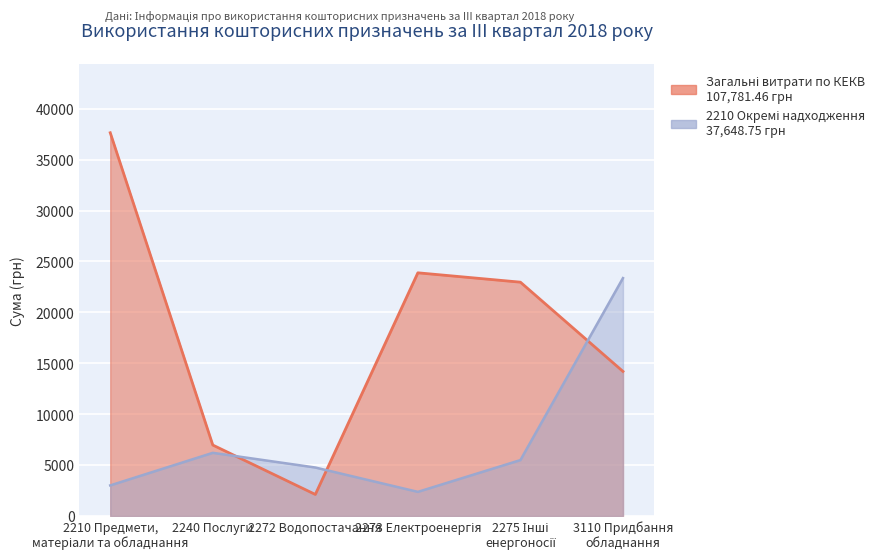

Reading right to left, what are all the values shown in this chart?

Загальні витрати по КЕКВ: 3110 Придбання
обладнання=14200.0	2275 Інші
енергоносії=22968.4	2273 Електроенергія=23887.9	2272 Водопостачання=2110.9	2240 Послуги=6965.5	2210 Предмети,
матеріали та обладнання=37648.8
2210 Окремі надходження: 3110 Придбання
обладнання=23368.0	2275 Інші
енергоносії=5487.8	2273 Електроенергія=2364.9	2272 Водопостачання=4757.8	2240 Послуги=6200.0	2210 Предмети,
матеріали та обладнання=3000.0